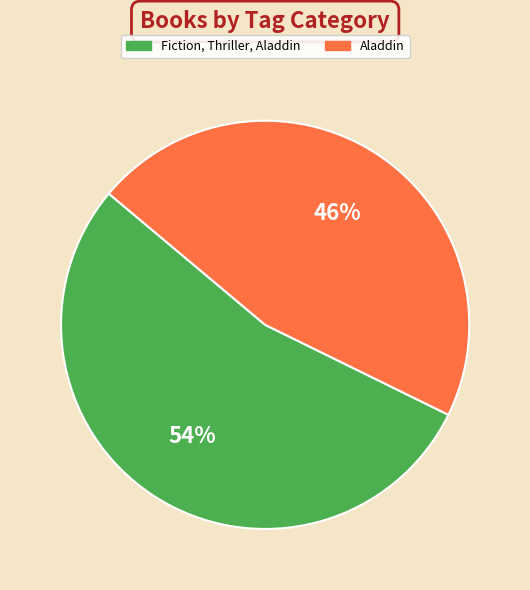

To the nearest percent, what is the average slice percentage?

50%